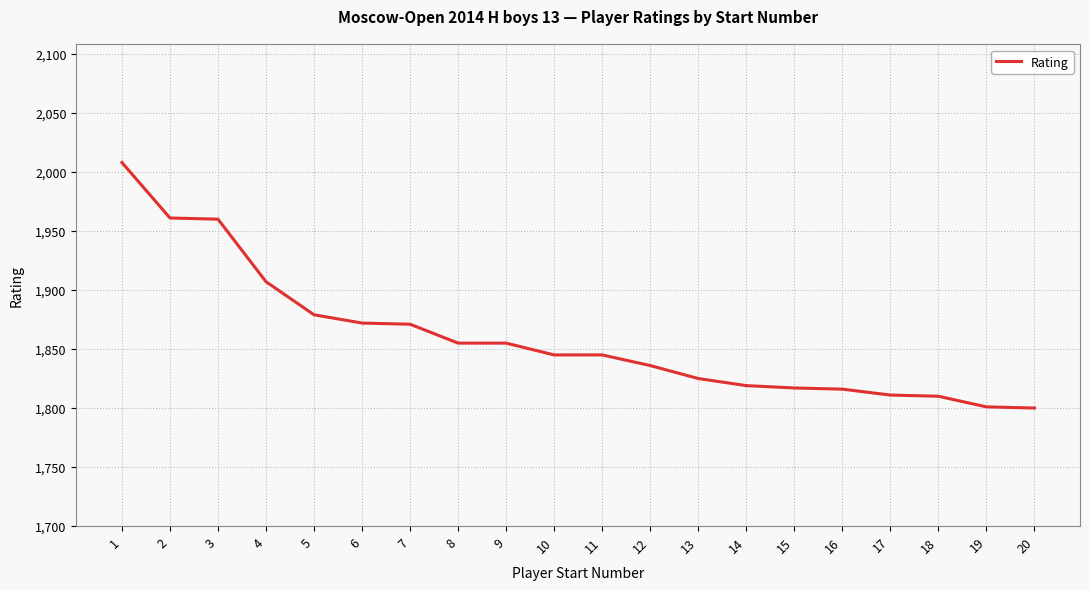

What is the smallest value displayed?

1800